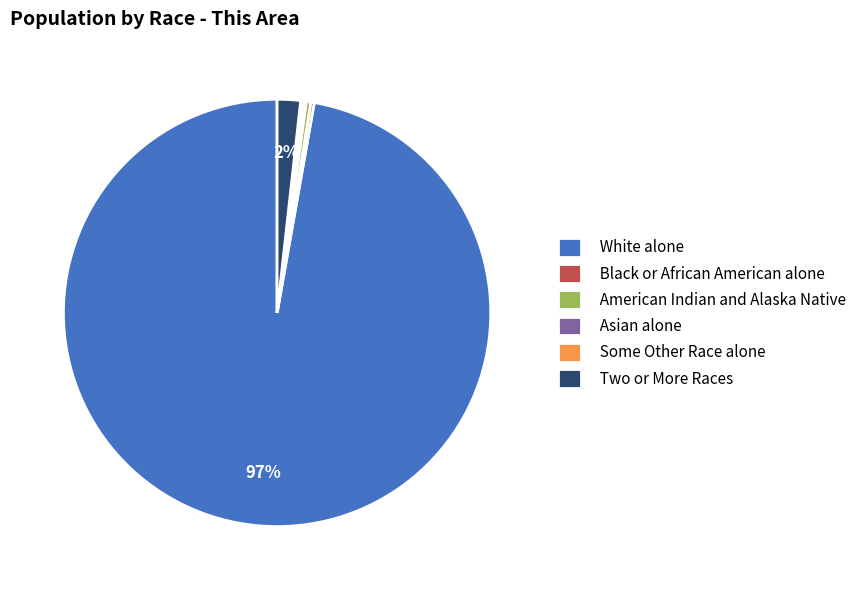

Between American Indian and Alaska Native and Two or More Races, which is larger?

Two or More Races